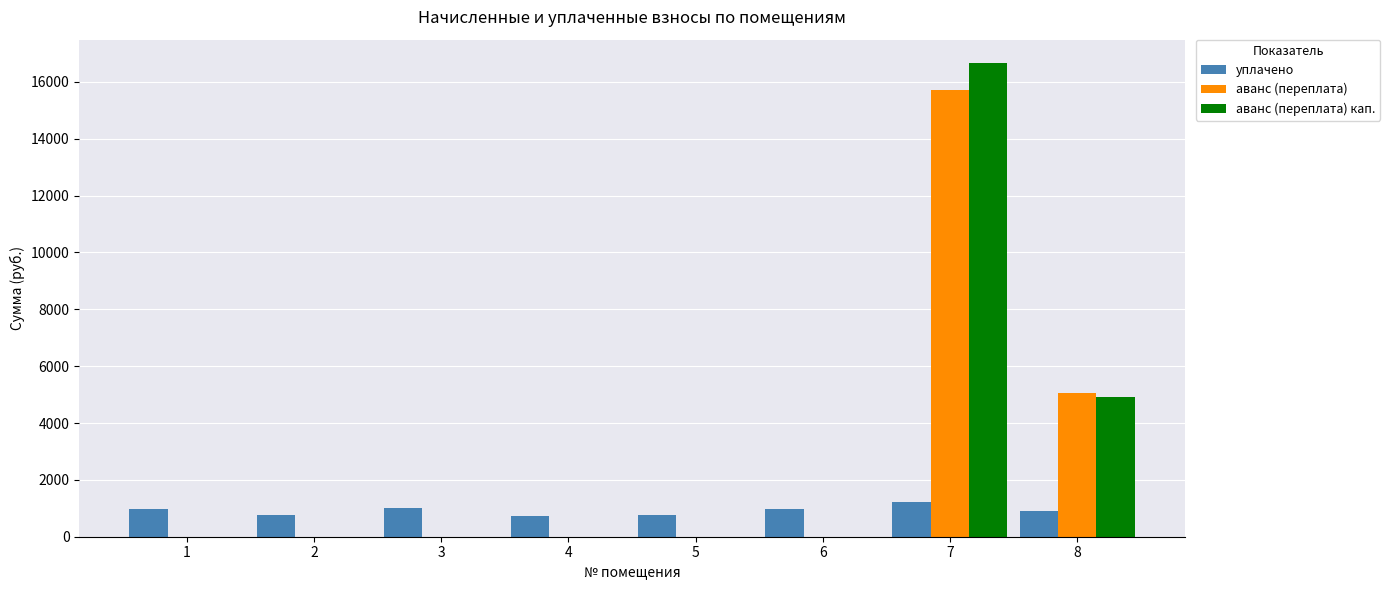

What is the maximum value for аванс (переплата) кап.?

16652.7